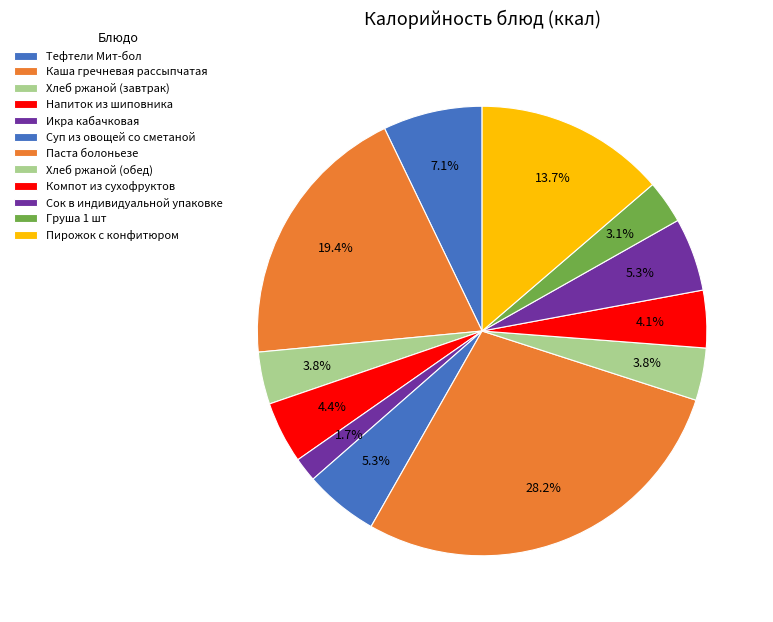

How many slices are in this pie chart?

12